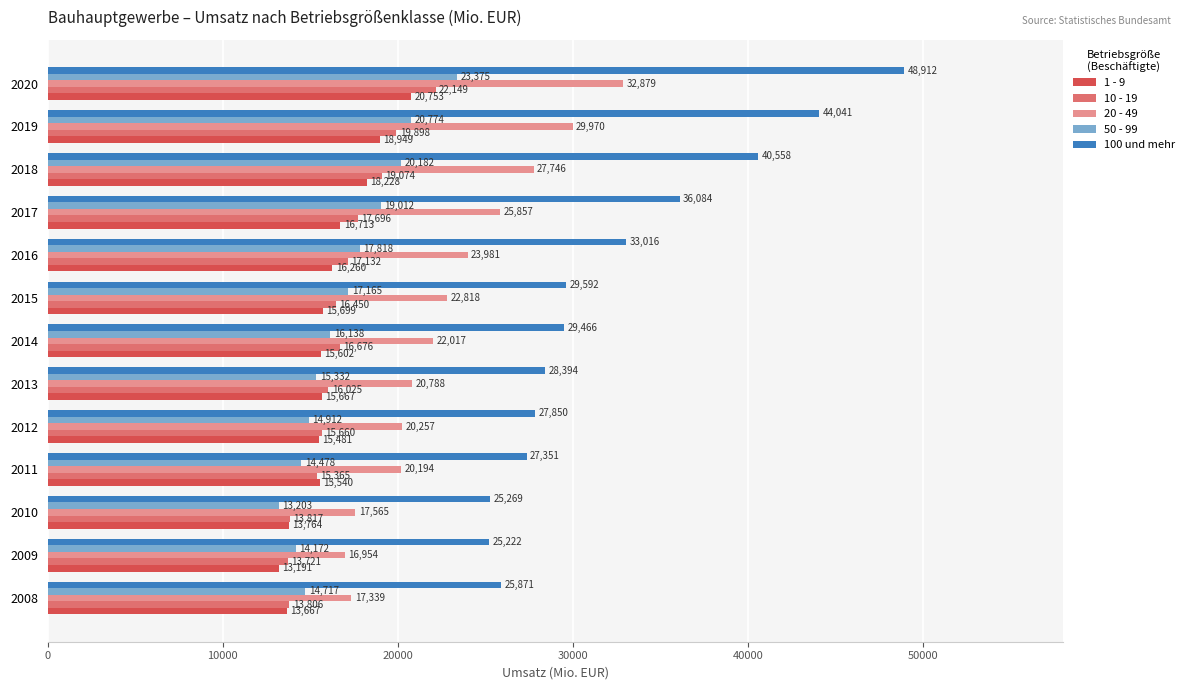

What is the difference between the maximum and minimum values in the 1 - 9 series?

7562.1